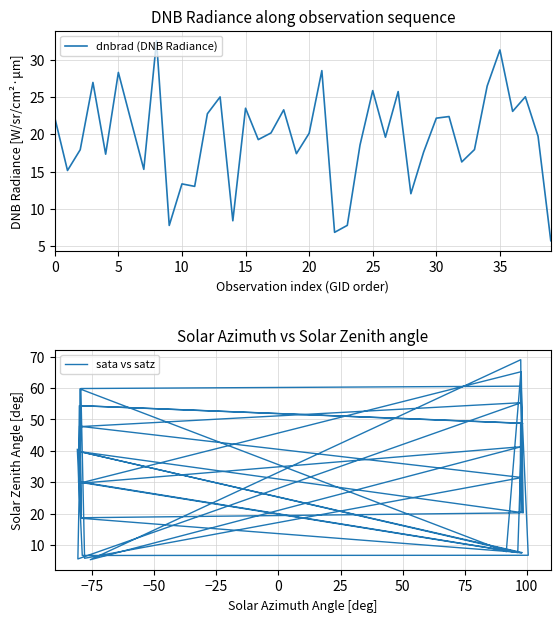

Where is the first local maximum for sata vs satz?

25